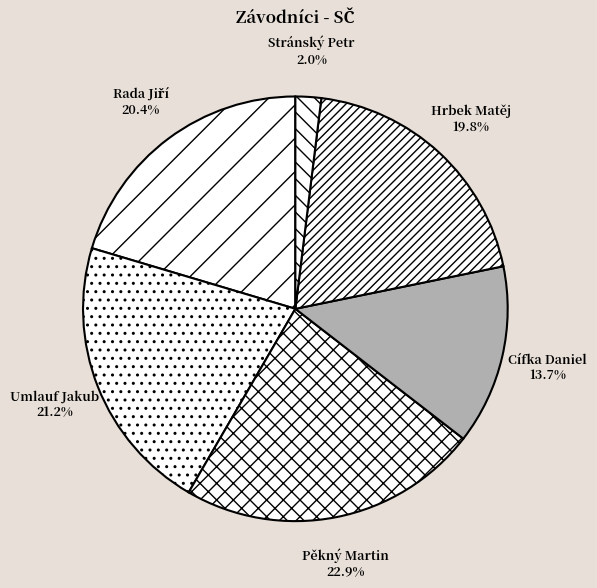

Is it true that Umlauf Jakub is 21% of the pie?

True